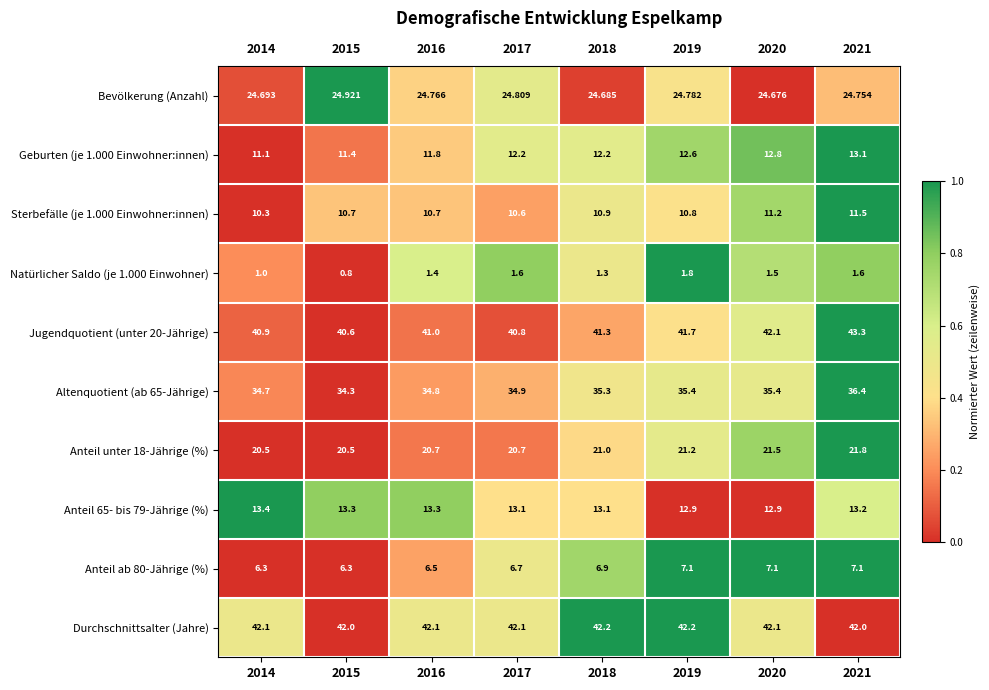

Which series has the largest total across all categories?

Durchschnittsalter (Jahre)